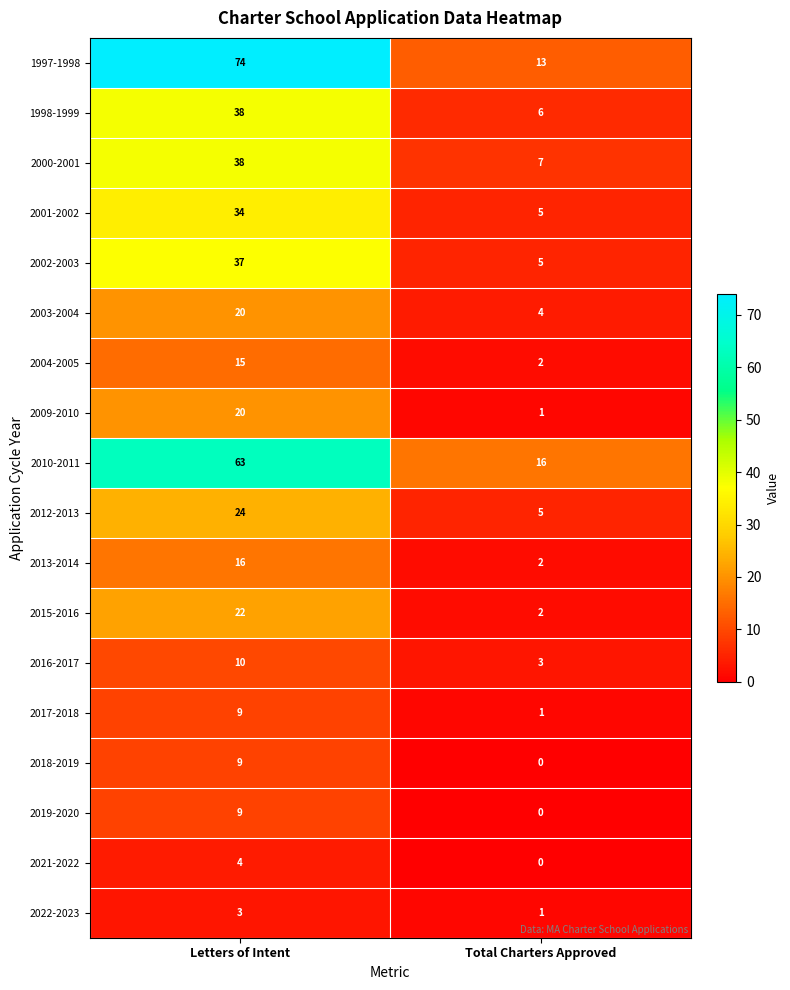

List the labels in order of 2010-2011 value, largest first.

Letters of Intent, Total Charters Approved